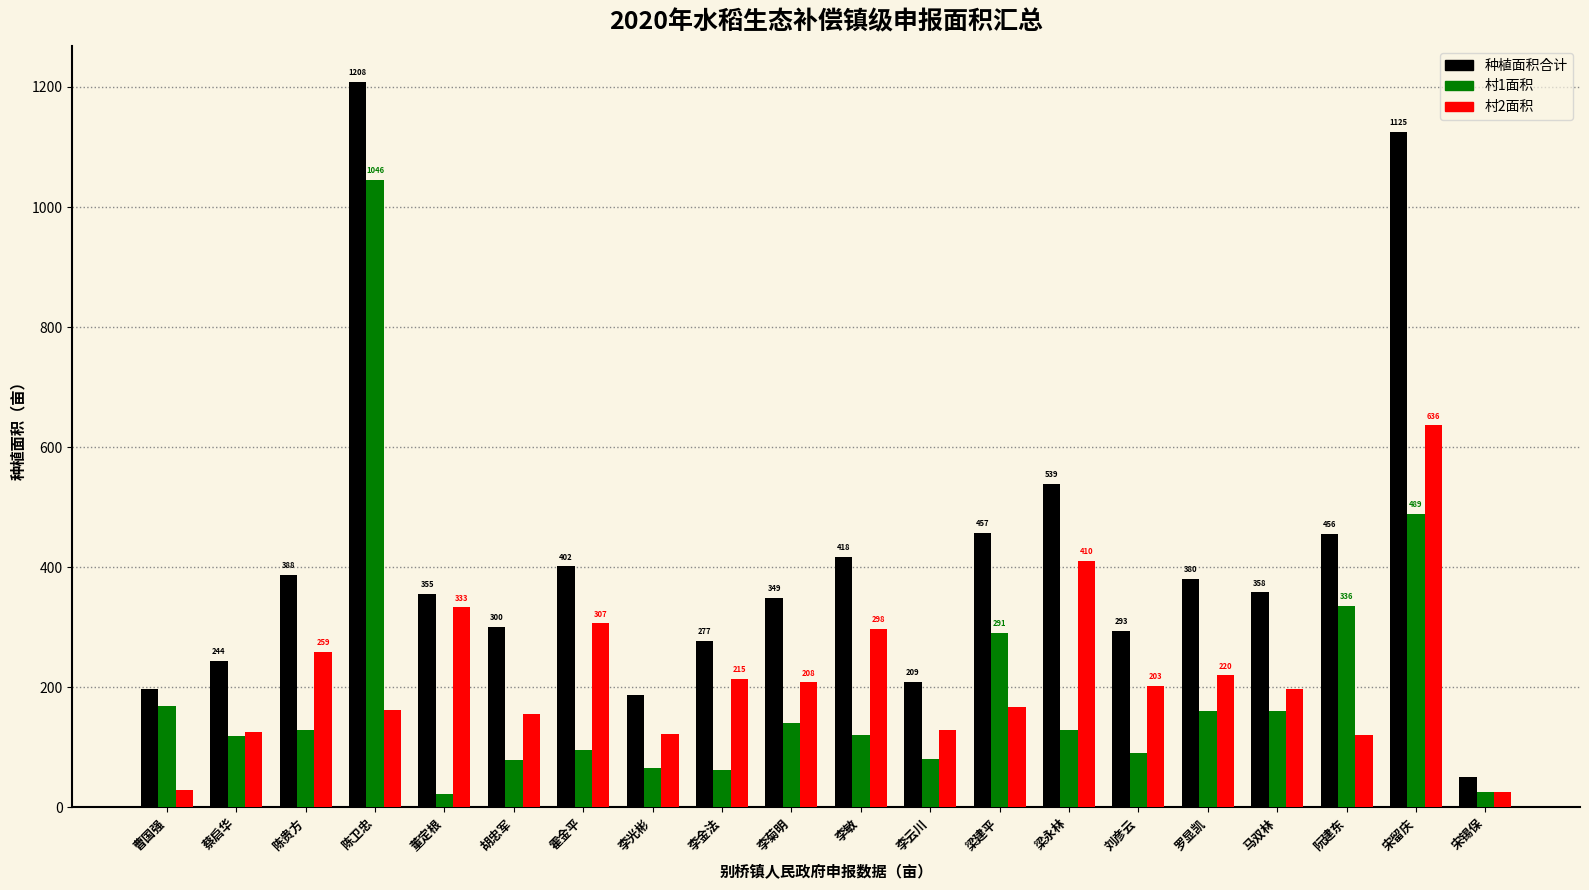

Rank the categories by 村2面积 value from lowest to highest.

宋锡保, 曹国强, 阮建东, 李光彬, 蔡启华, 李云川, 胡忠军, 陈卫忠, 梁建平, 马双林, 刘彦云, 李菊明, 李金法, 罗显凯, 陈贵方, 李敏, 霍金平, 董定根, 梁永林, 宋留庆